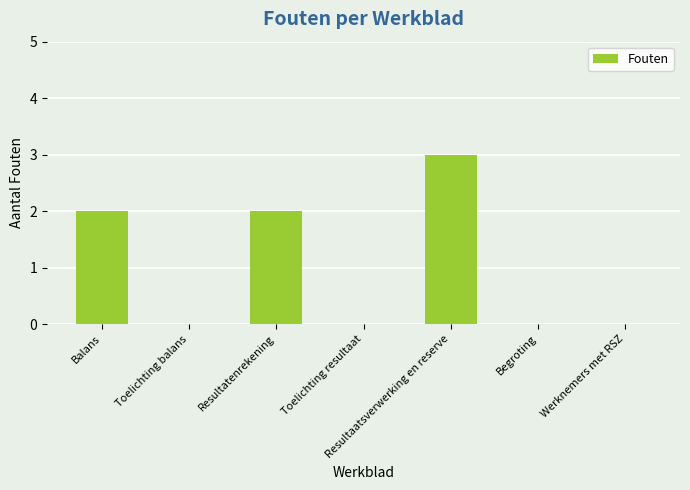

How many data points does each series have?

7